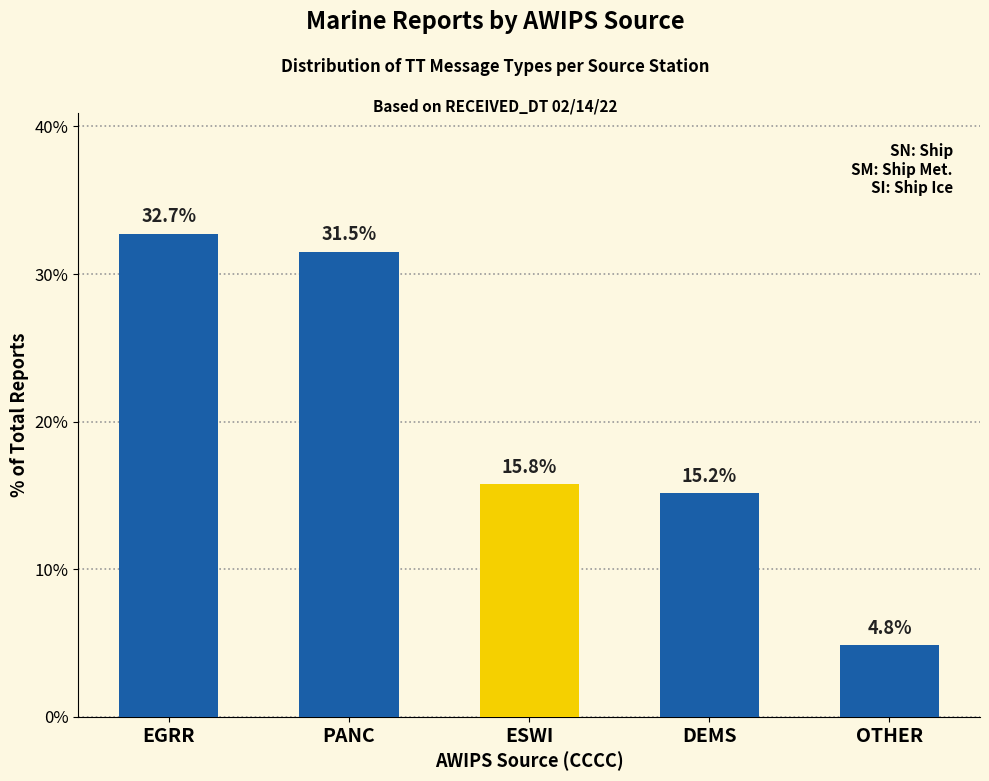

Which category has the highest value across all series?

EGRR